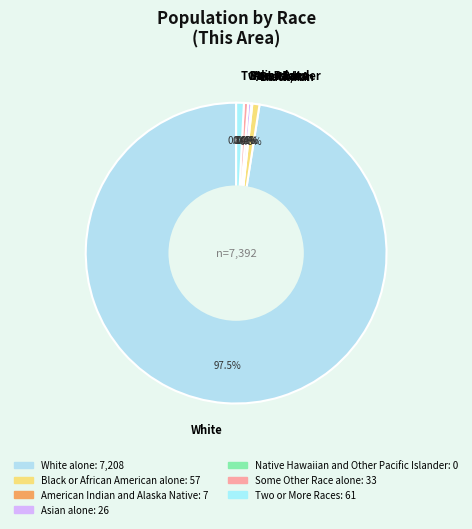

How many slices are in this pie chart?

7